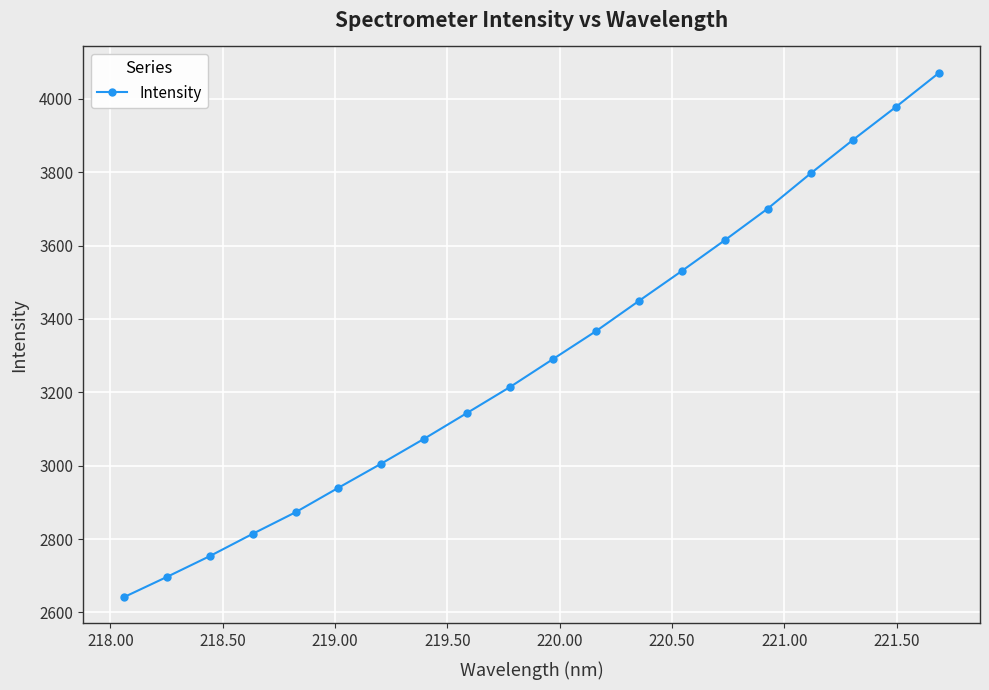

What is the maximum value shown in the chart?

4071.1